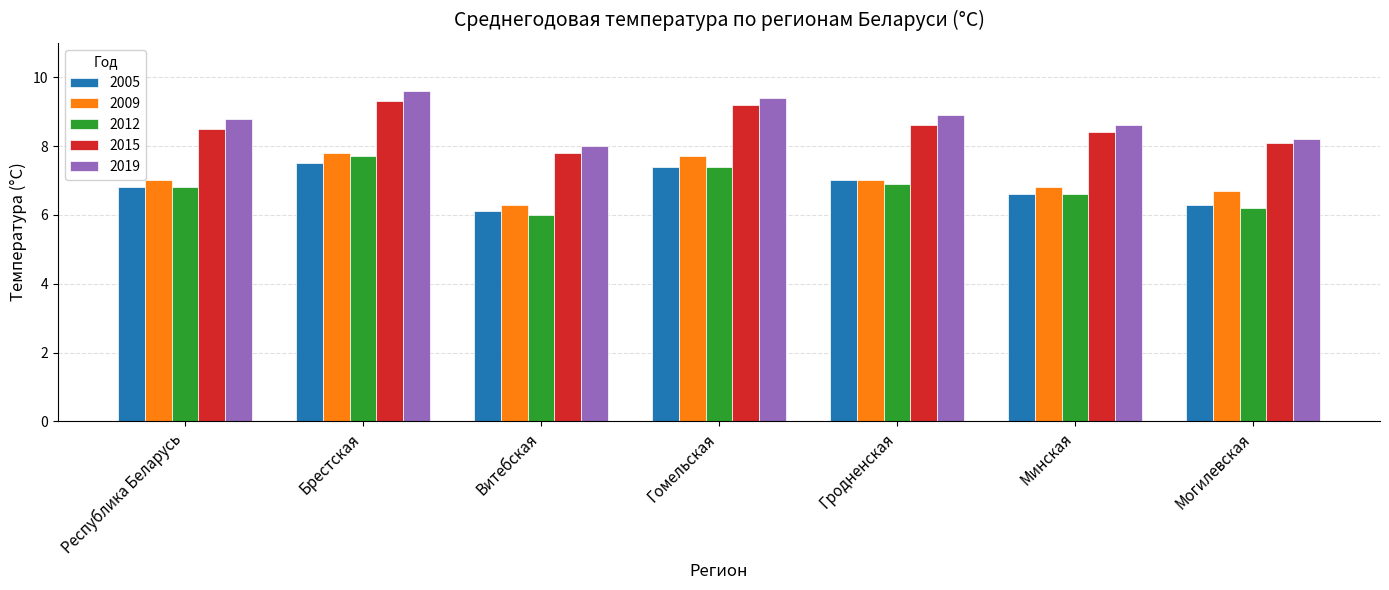

Which category has the highest value in the 2009 series?

Брестская